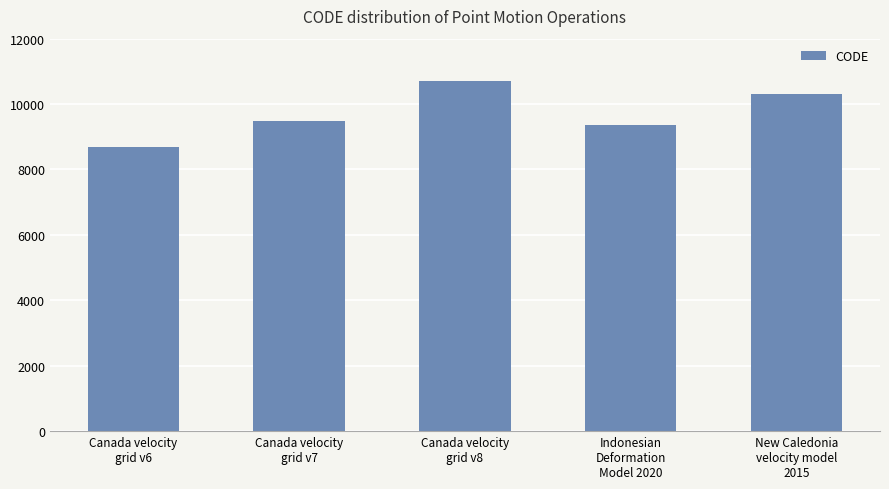

What is the difference between the maximum and second lowest values?

1332